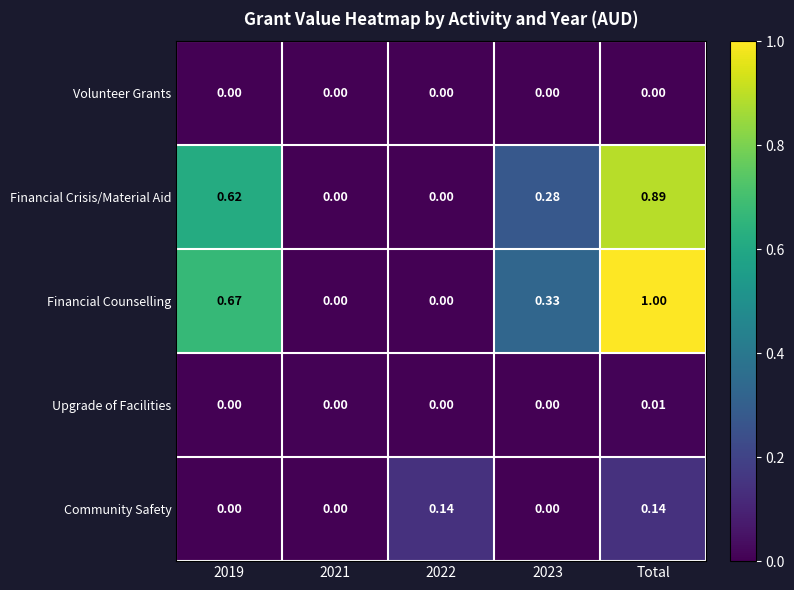

Rank the series by their maximum value, from lowest to highest.

Volunteer Grants, Upgrade of Facilities, Community Safety, Financial Crisis/Material Aid, Financial Counselling